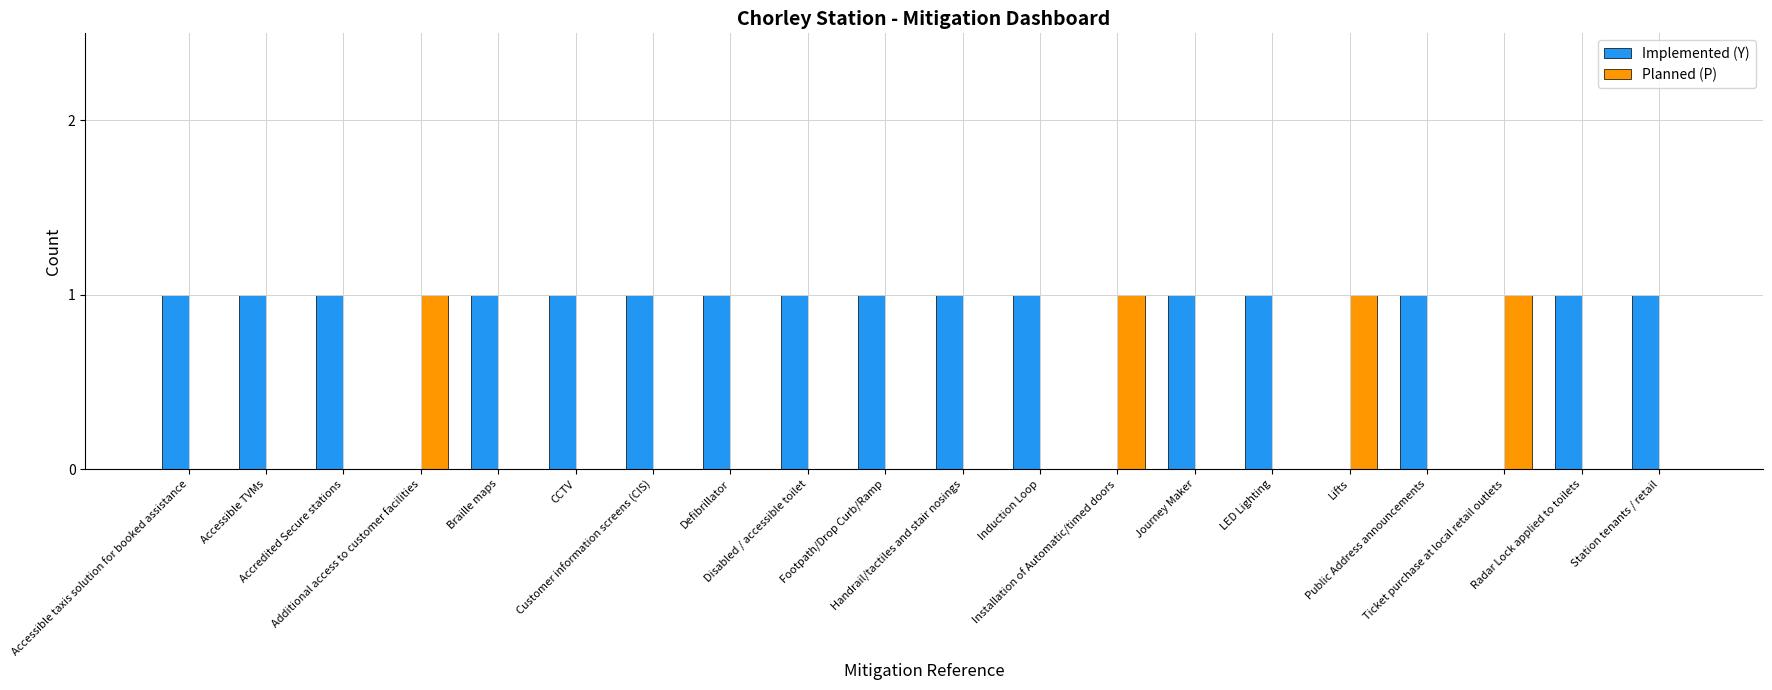

What is the sum of all Implemented (Y) values?

16